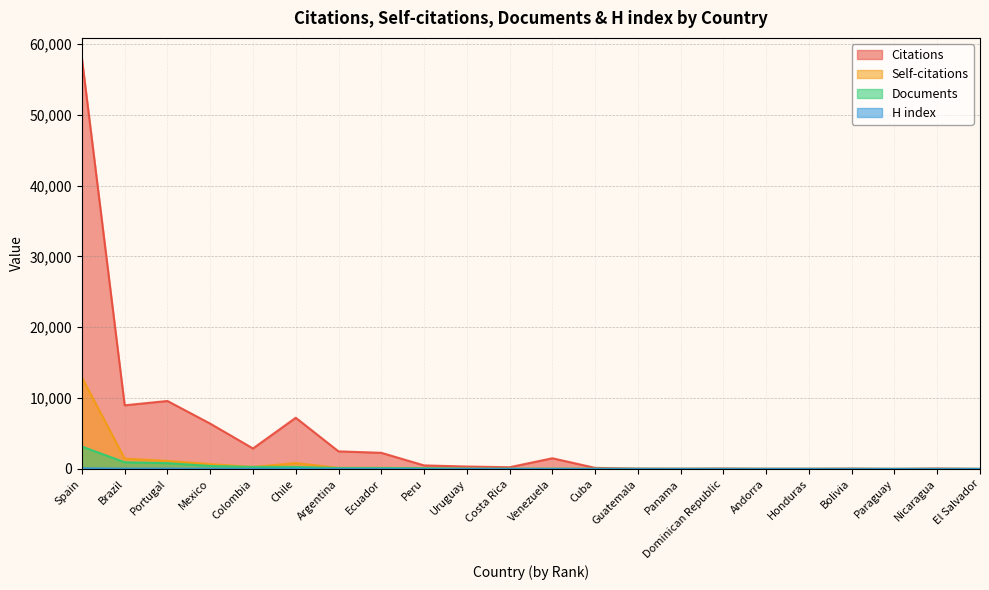

Where is Documents nearest to the value 1580?

Brazil